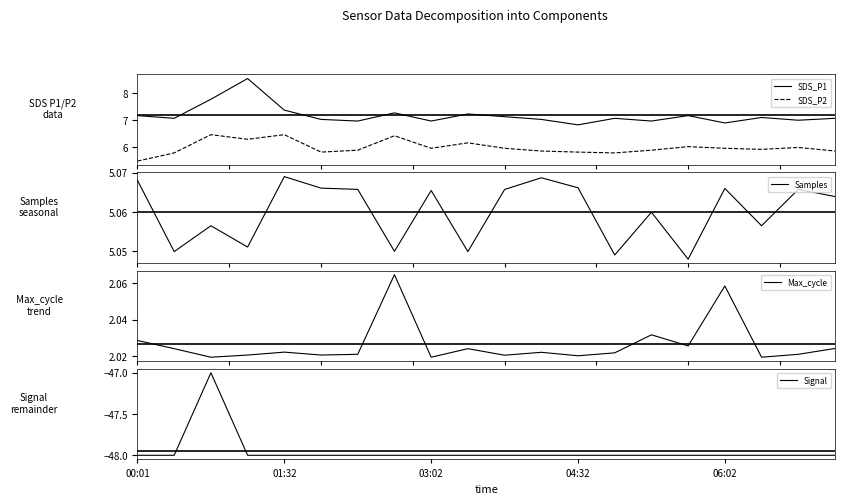

True or false: SDS_P1 has more than 2 interior local peaks.

True